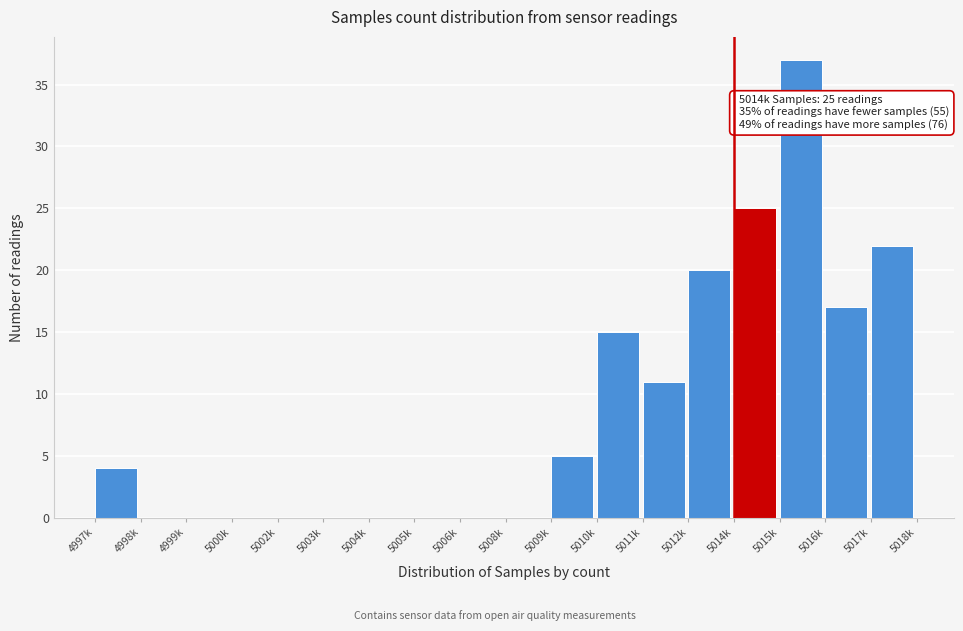

Reading left to right, what are all the values shown in this chart?

4997k=4	4998k=0	4999k=0	5000k=0	5002k=0	5003k=0	5004k=0	5005k=0	5006k=0	5008k=0	5009k=5	5010k=15	5011k=11	5012k=20	5014k=25	5015k=37	5016k=17	5017k=22